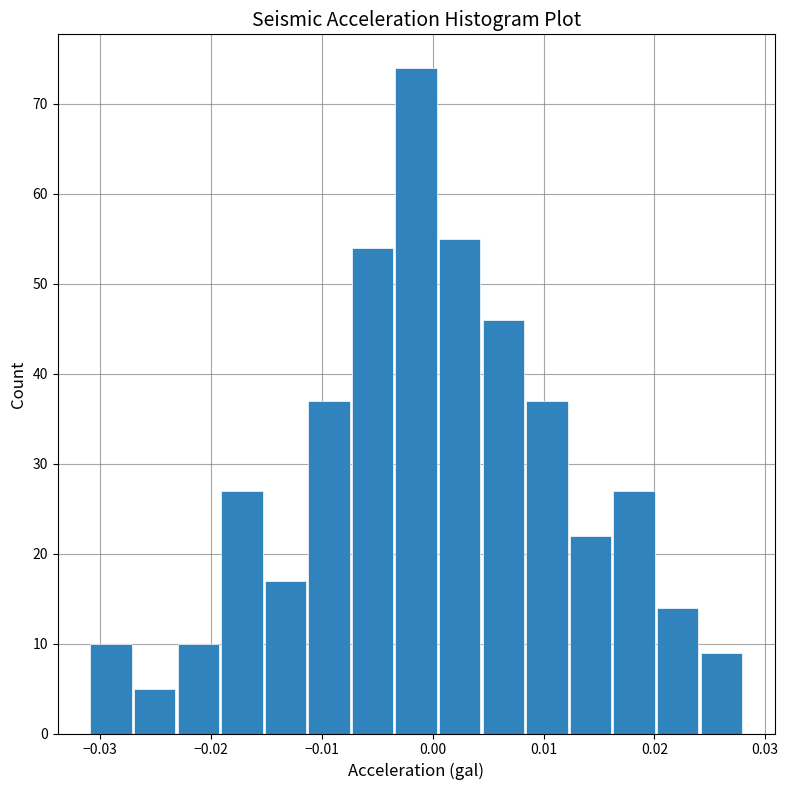

Around what value on the x-axis is the tallest bar? Give the approximate position of its centre, as read against the axis.

-0.001